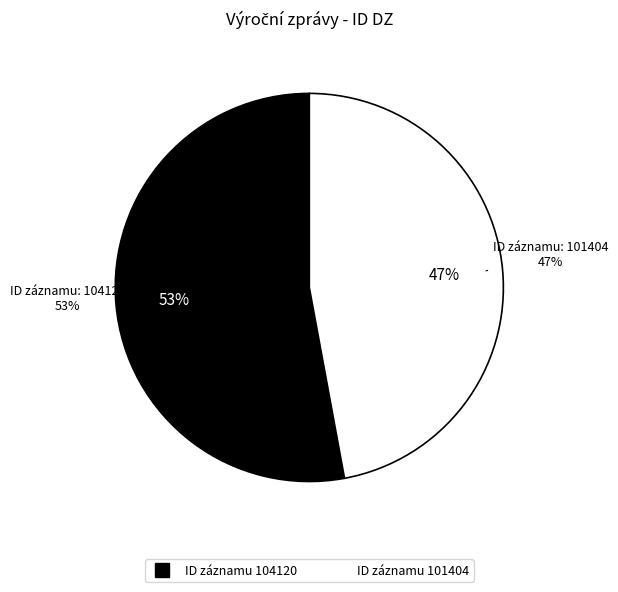

Is the sum of 101404 and 104120 greater than half?

Yes